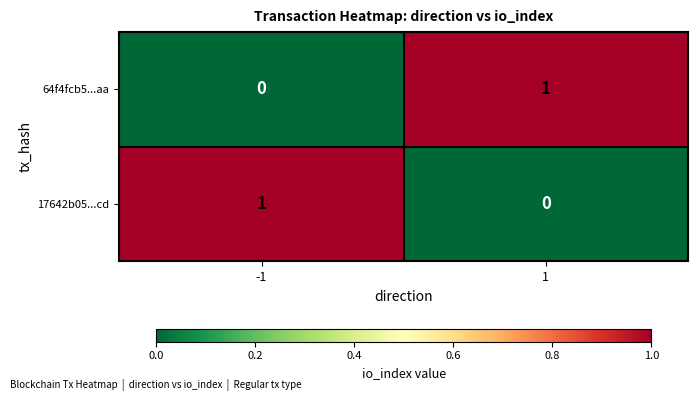

Is the value of 64f4fcb5...aa at 1 greater than the value of 17642b05...cd at 1?

Yes